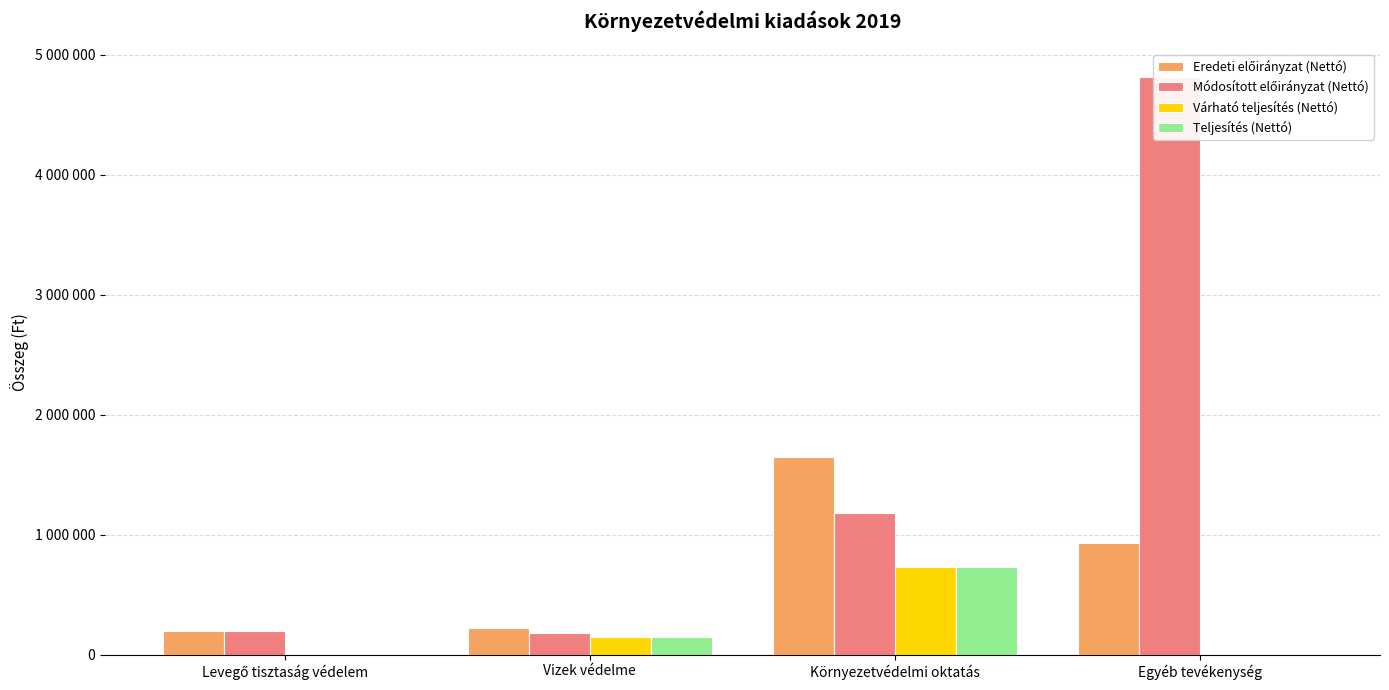

At which category is the sum across all series the highest?

Egyéb tevékenység